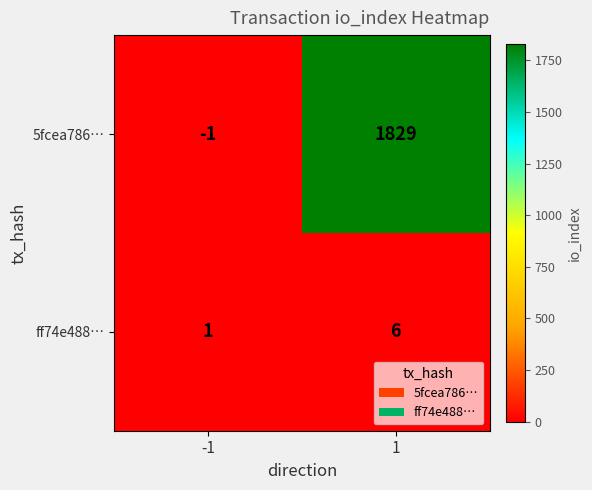

Which series has the largest range (max minus min)?

5fcea786…